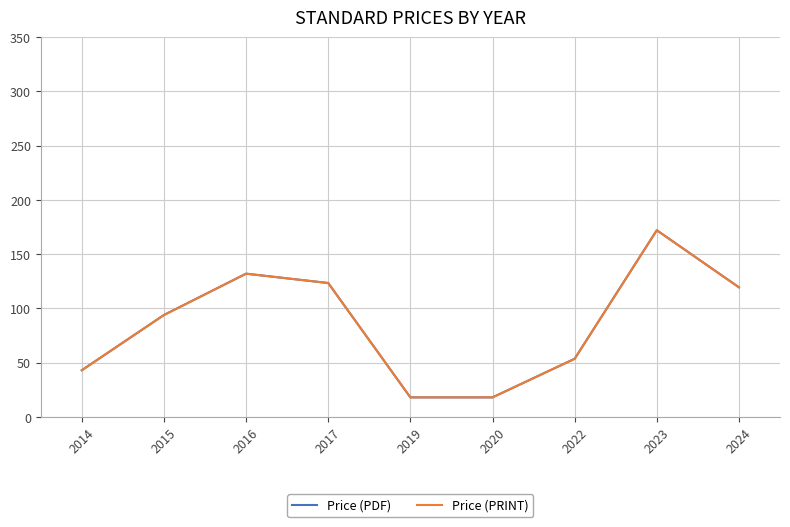

Is this an area chart (filled region under the line)?

No